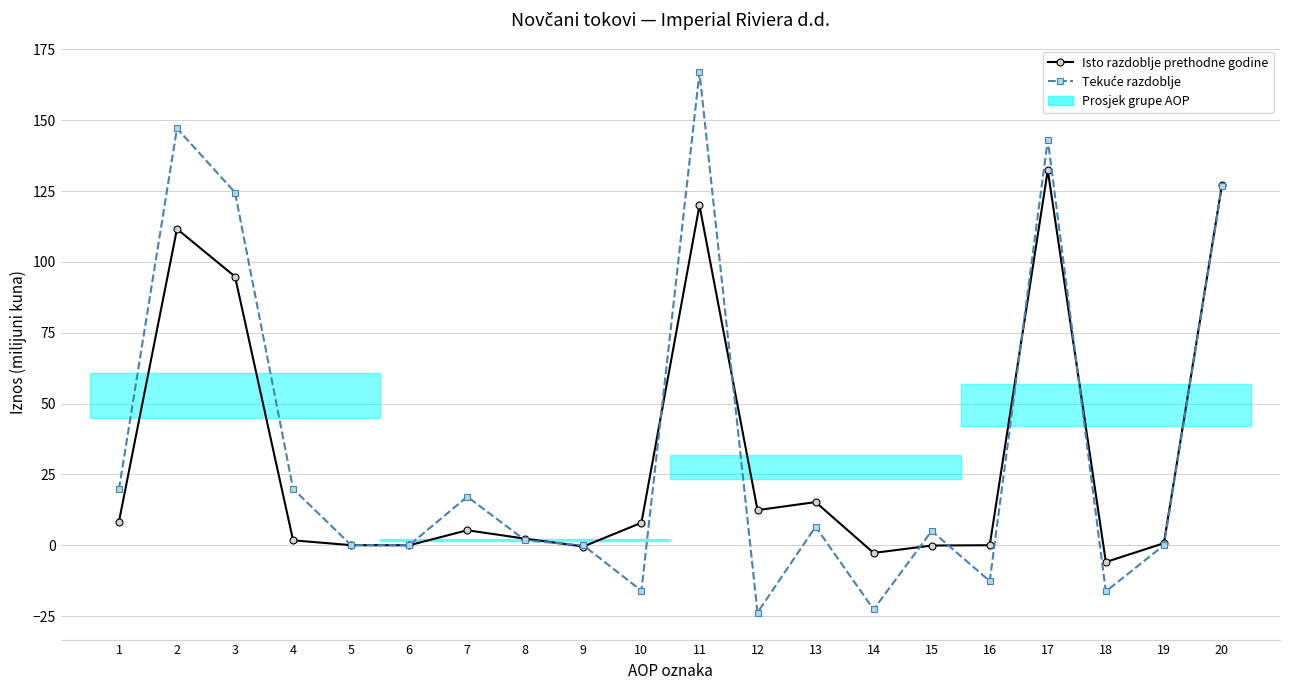

Is this an area chart (filled region under the line)?

No